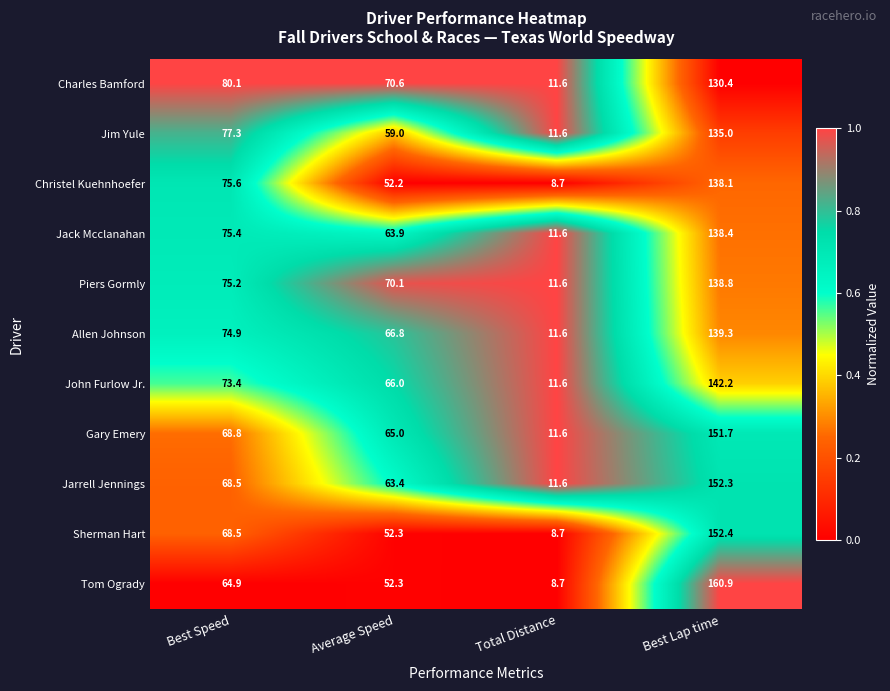

How many series are shown in this chart?

11